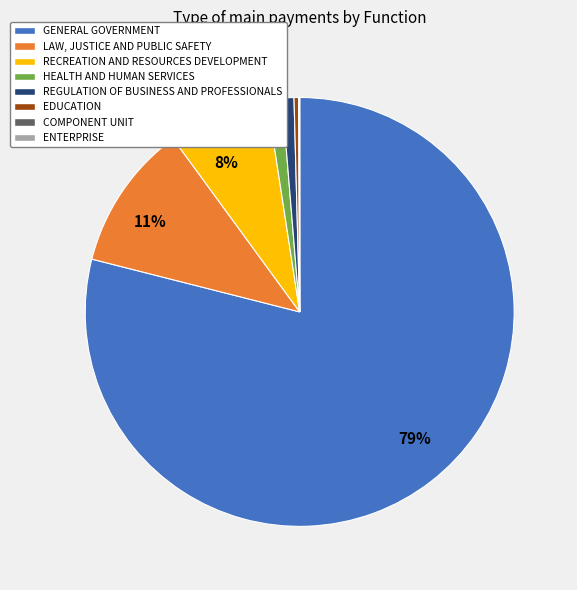

To the nearest percent, what is the difference between the HEALTH AND HUMAN SERVICES and LAW, JUSTICE AND PUBLIC SAFETY slice percentages?

10%